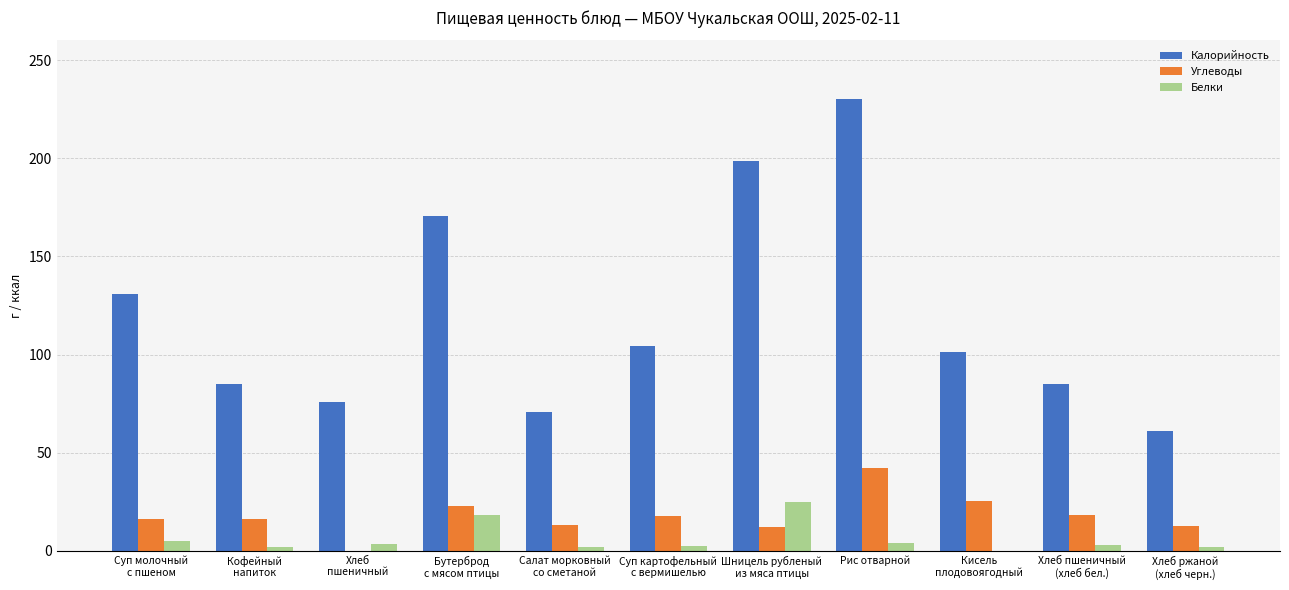

What is the total value across all series at Хлеб ржаной
(хлеб черн.)?

75.9